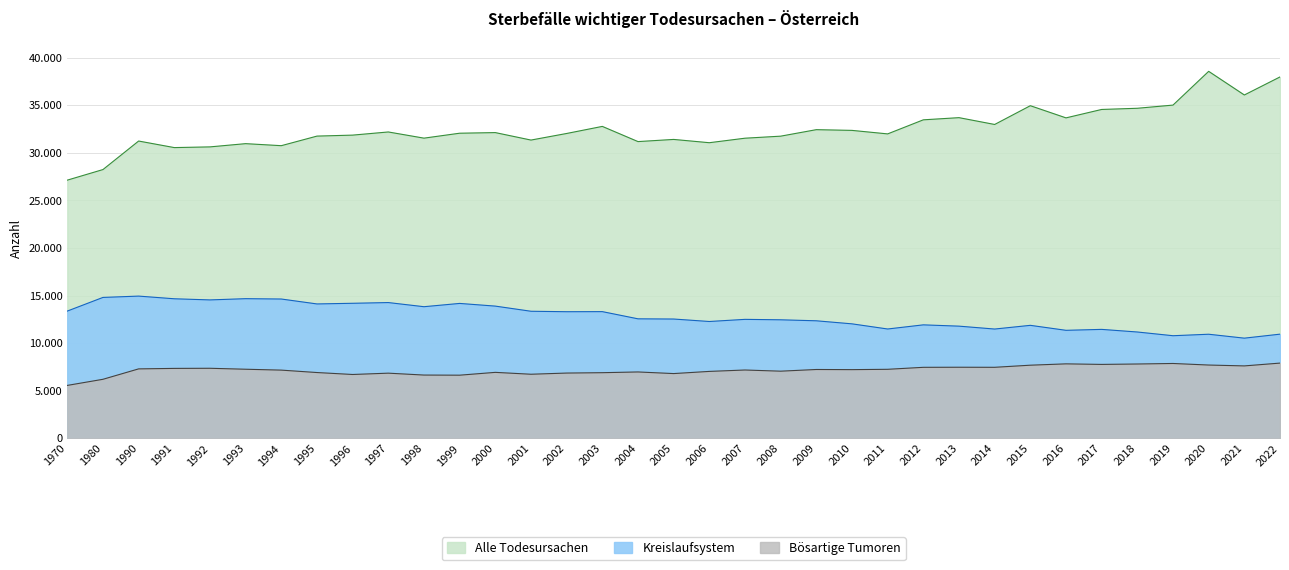

How many data points in Kreislaufsystem are less than 12541?

17